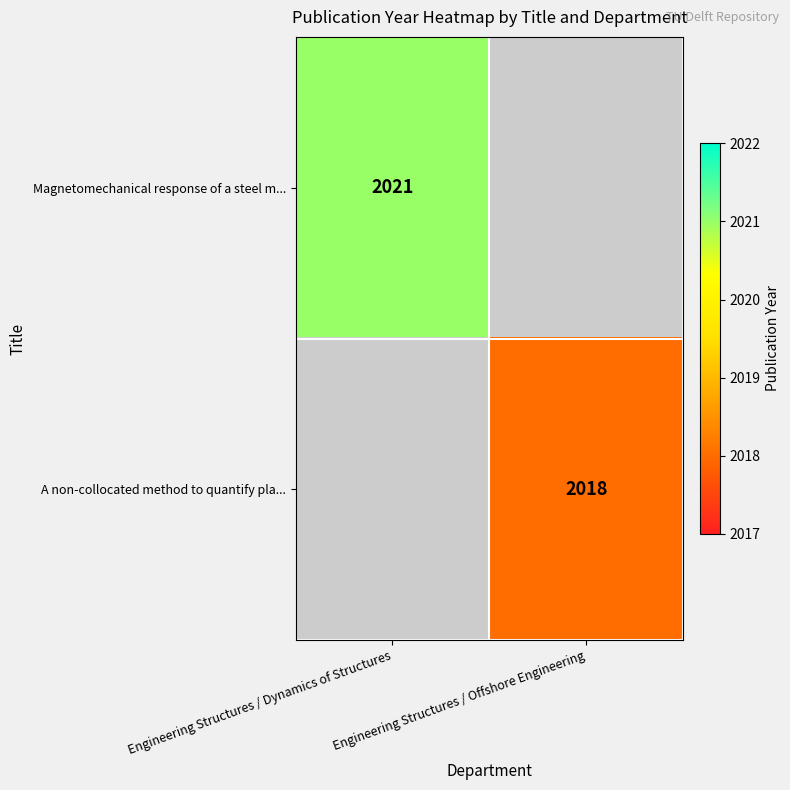

The value of Magnetomechanical response of a steel m... at Engineering Structures / Dynamics of Structures is 716. True or false?

False